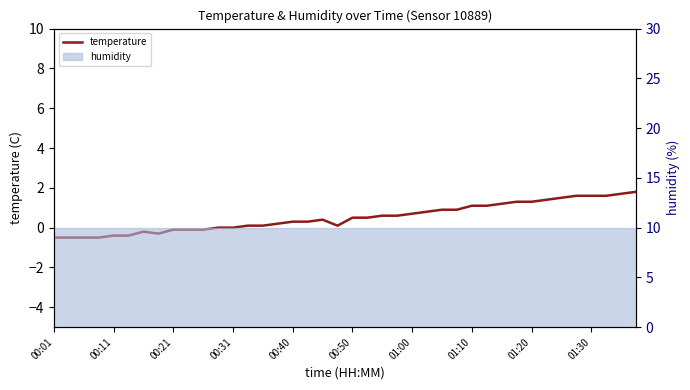

How many values exceed 0?

27